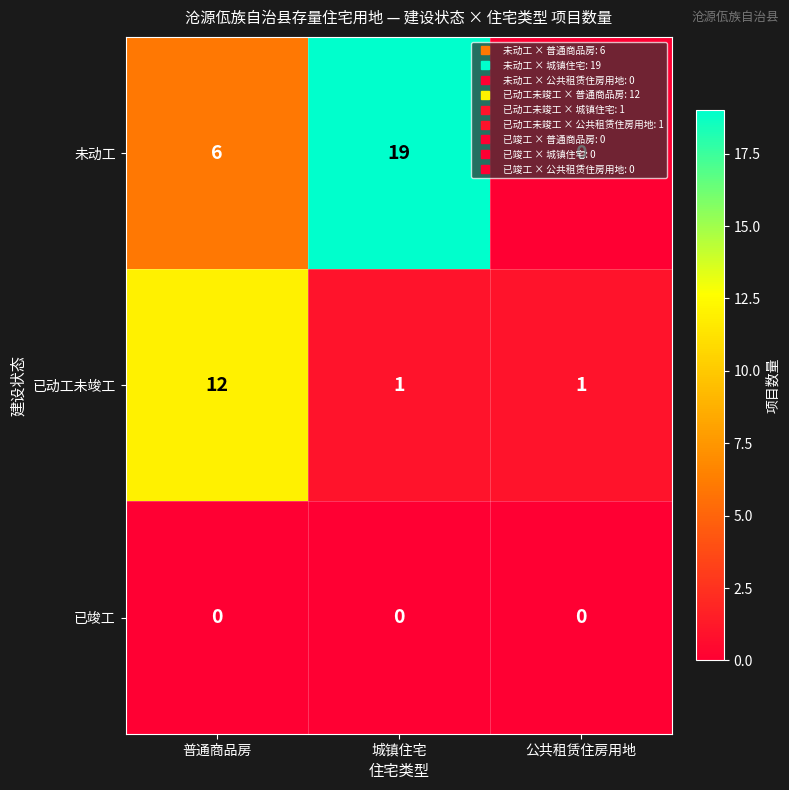

True or false: 已动工未竣工 has a value of 2 at 公共租赁住房用地.

False